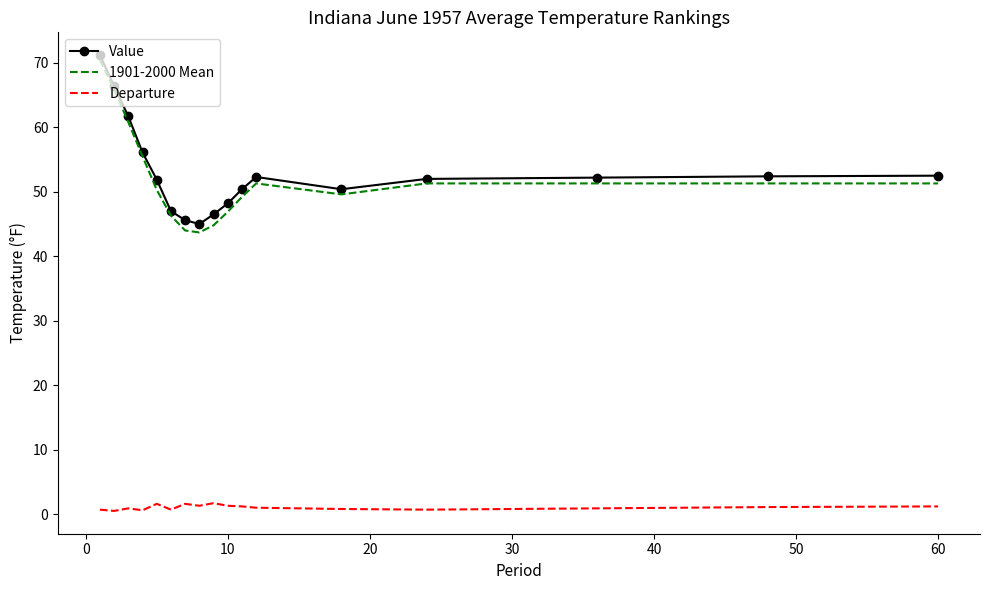

What is the maximum value for Departure?

1.7